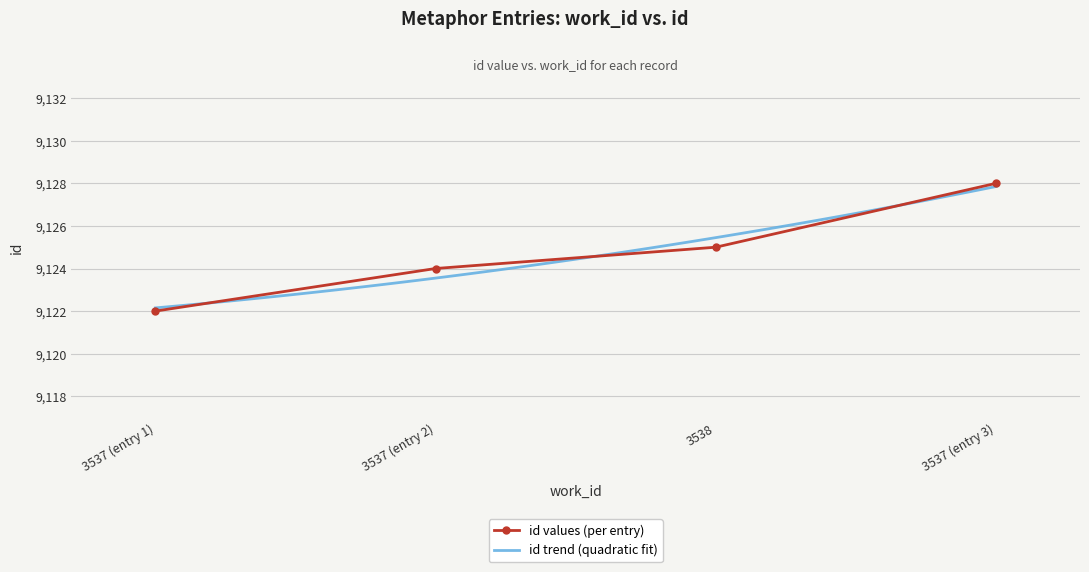

What is the change in value from 3537 (entry 2) to 3538?

+1